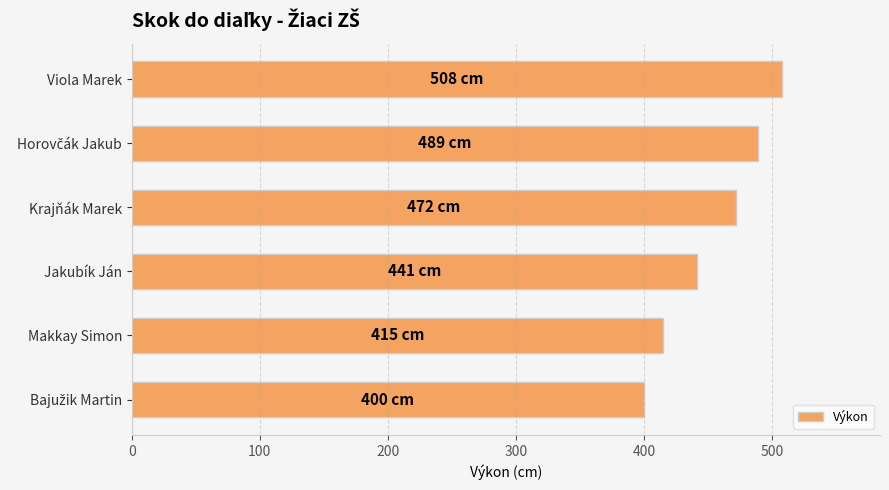

What is the sum of all values?

2725